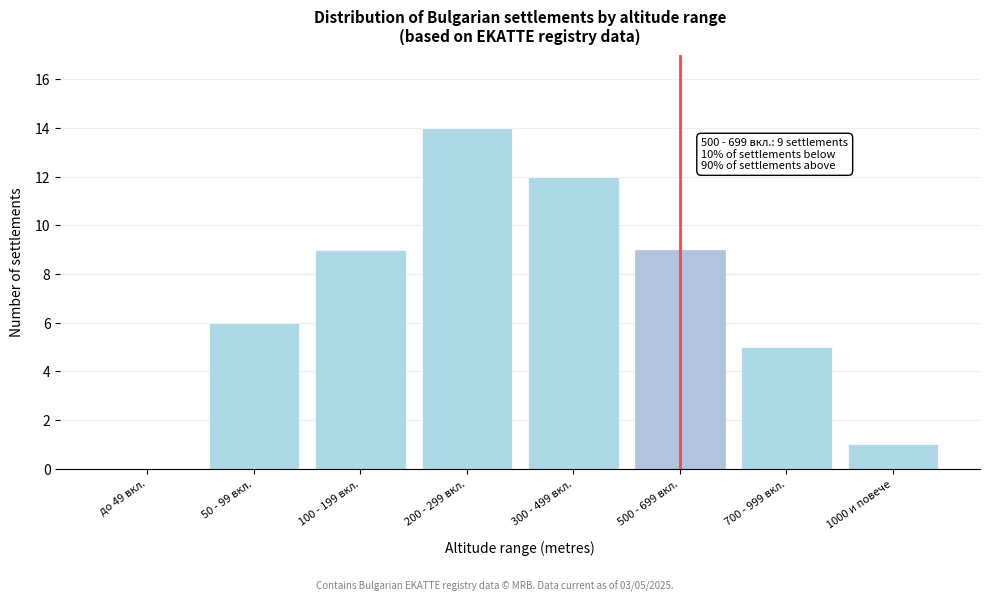

Reading left to right, transcribe all the data shown in this chart.

до 49 вкл.=0	50 - 99 вкл.=6	100 - 199 вкл.=9	200 - 299 вкл.=14	300 - 499 вкл.=12	500 - 699 вкл.=9	700 - 999 вкл.=5	1000 и повече=1